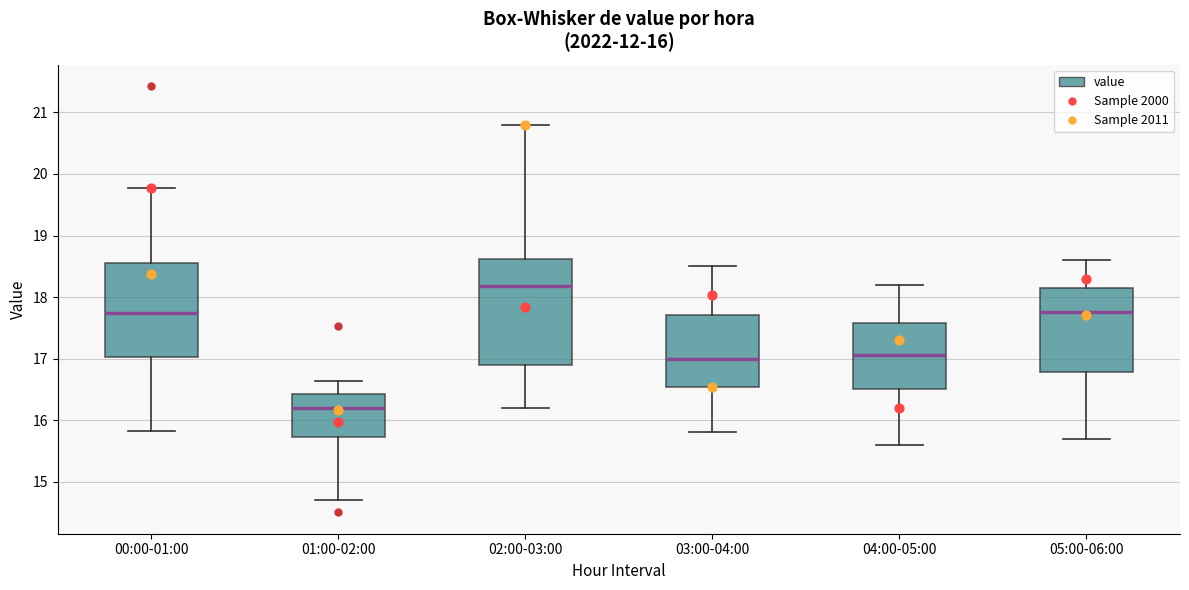

Which box has the highest median line?

02:00-03:00